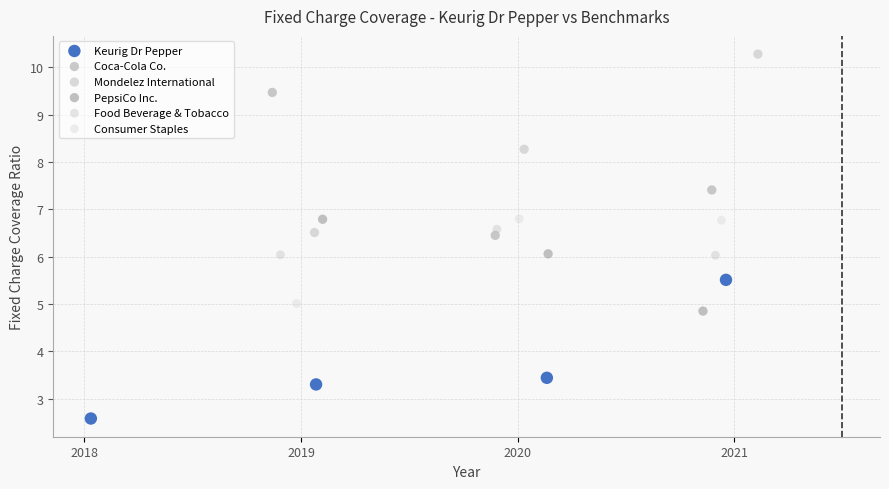

Which series reaches the maximum Y coordinate?

Mondelez International